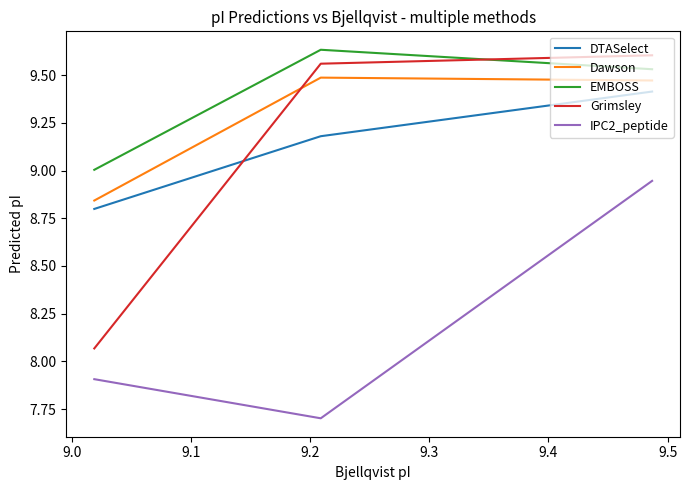

Which series has the largest range (max minus min)?

Grimsley